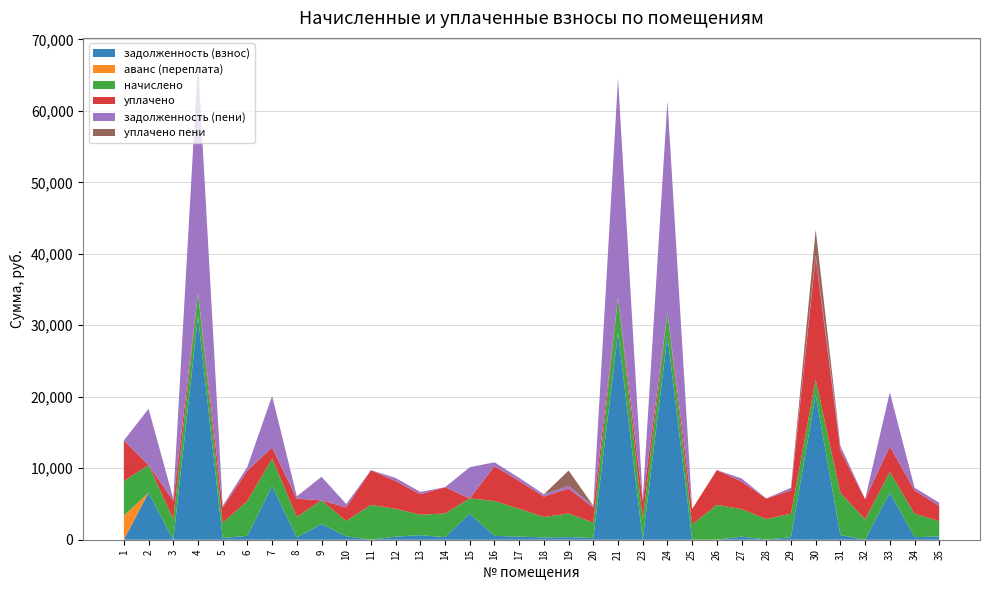

Reading right to left, transcribe all the data shown in this chart.

задолженность (взнос): 35=451.8	34=364.5	33=6621.8	32=0.0	31=656.6	30=20260.4	29=363.8	28=25.2	27=428.9	26=0.0	25=0.0	24=28512.9	23=0.0	21=29004.7	20=237.9	19=367.5	18=317.7	17=432.6	16=541.7	15=3644.2	14=367.5	13=636.8	12=431.9	11=0.0	10=475.8	9=2206.9	8=319.1	7=7493.5	6=541.7	5=236.6	4=31232.0	3=0.0	2=6582.0	1=0.0
аванс (переплата): 35=0.0	34=0.0	33=0.0	32=0.0	31=0.0	30=0.0	29=0.0	28=0.0	27=0.0	26=9.0	25=0.0	24=0.0	23=0.0	21=0.0	20=0.0	19=0.0	18=0.0	17=0.0	16=0.0	15=0.0	14=0.0	13=0.0	12=0.0	11=0.0	10=0.0	9=0.0	8=0.0	7=0.0	6=0.0	5=0.0	4=0.0	3=0.0	2=0.0	1=3344.0
начислено: 35=2134.5	34=3280.9	33=2852.6	32=2839.4	31=5909.4	30=2141.1	29=3274.2	28=2865.8	27=3860.6	26=4868.6	25=2147.7	24=3300.6	23=2846.0	21=4875.1	20=2141.1	19=3307.1	18=2859.2	17=3893.5	16=4875.1	15=2141.1	14=3307.1	13=2865.8	12=3886.9	11=4868.6	10=2141.1	9=3294.0	8=2872.3	7=3860.6	6=4875.1	5=2134.5	4=3300.6	3=2865.8	2=3867.1	1=4862.0
уплачено: 35=2142.0	34=3280.9	33=3577.0	32=2839.4	31=5909.4	30=17128.8	29=3274.2	28=2862.0	27=3860.6	26=4870.0	25=2147.7	24=0.0	23=2529.8	21=0.0	20=2141.1	19=3487.3	18=2859.2	17=3893.5	16=4875.1	15=0.0	14=3674.6	13=2865.8	12=3886.9	11=4868.6	10=1903.2	9=0.0	8=2553.2	7=1541.0	6=4258.5	5=2134.5	4=0.0	3=2577.4	2=0.0	1=5680.4
задолженность (пени): 35=449.3	34=364.5	33=7572.6	32=0.0	31=656.6	30=237.9	29=363.8	28=26.5	27=428.9	26=0.0	25=0.0	24=29613.1	23=316.2	21=30629.8	20=237.9	19=367.5	18=317.7	17=432.6	16=541.7	15=4357.9	14=0.0	13=318.4	12=431.9	11=0.0	10=475.8	9=3304.9	8=319.1	7=7239.3	6=541.7	5=237.2	4=32332.2	3=288.4	2=7871.0	1=0.0
уплачено пени: 35=0.0	34=0.0	33=0.0	32=0.0	31=0.0	30=3607.4	29=0.0	28=0.0	27=0.0	26=0.0	25=0.0	24=0.0	23=0.0	21=0.0	20=0.0	19=2144.7	18=0.0	17=0.0	16=0.0	15=0.0	14=0.0	13=0.0	12=0.0	11=0.0	10=0.0	9=0.0	8=0.0	7=0.0	6=0.0	5=0.0	4=0.0	3=0.0	2=0.0	1=0.0